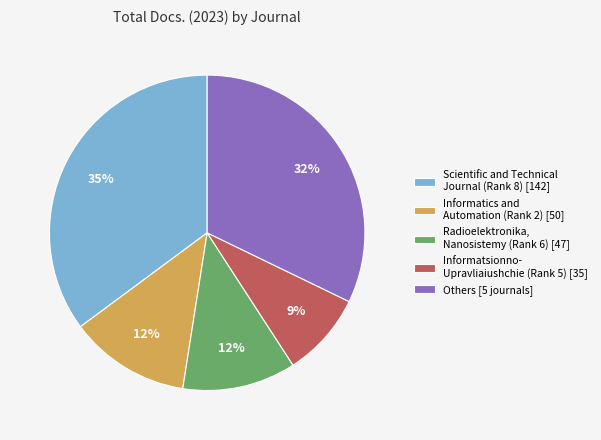

Do Radioelektronika, Nanosistemy (Rank 6) [47] and Informatsionno- Upravliaiushchie (Rank 5) [35] together represent more than half of the pie?

No